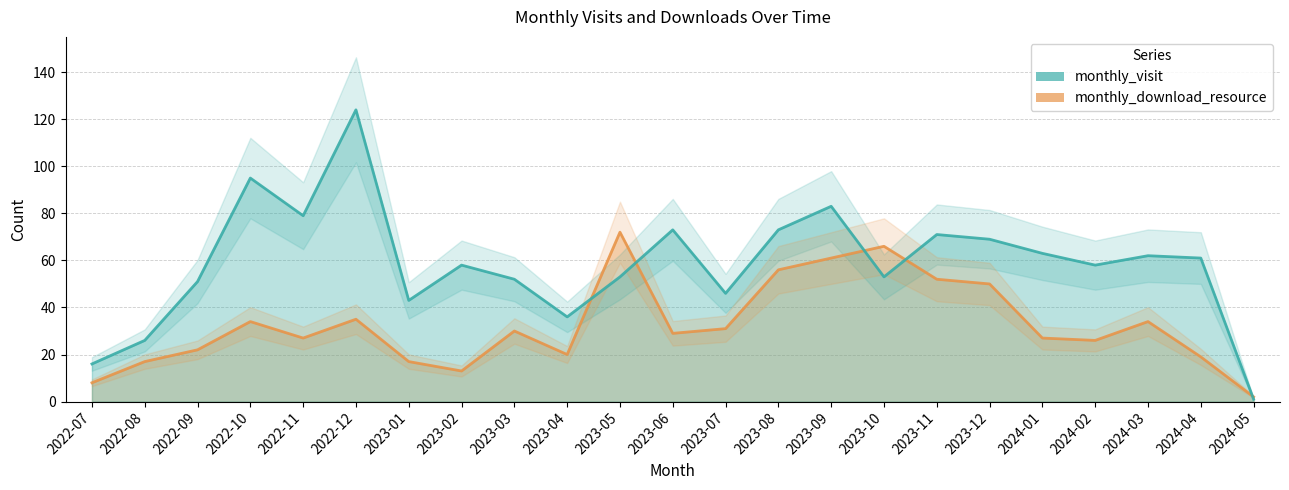

How many lines are shown in the chart?

2